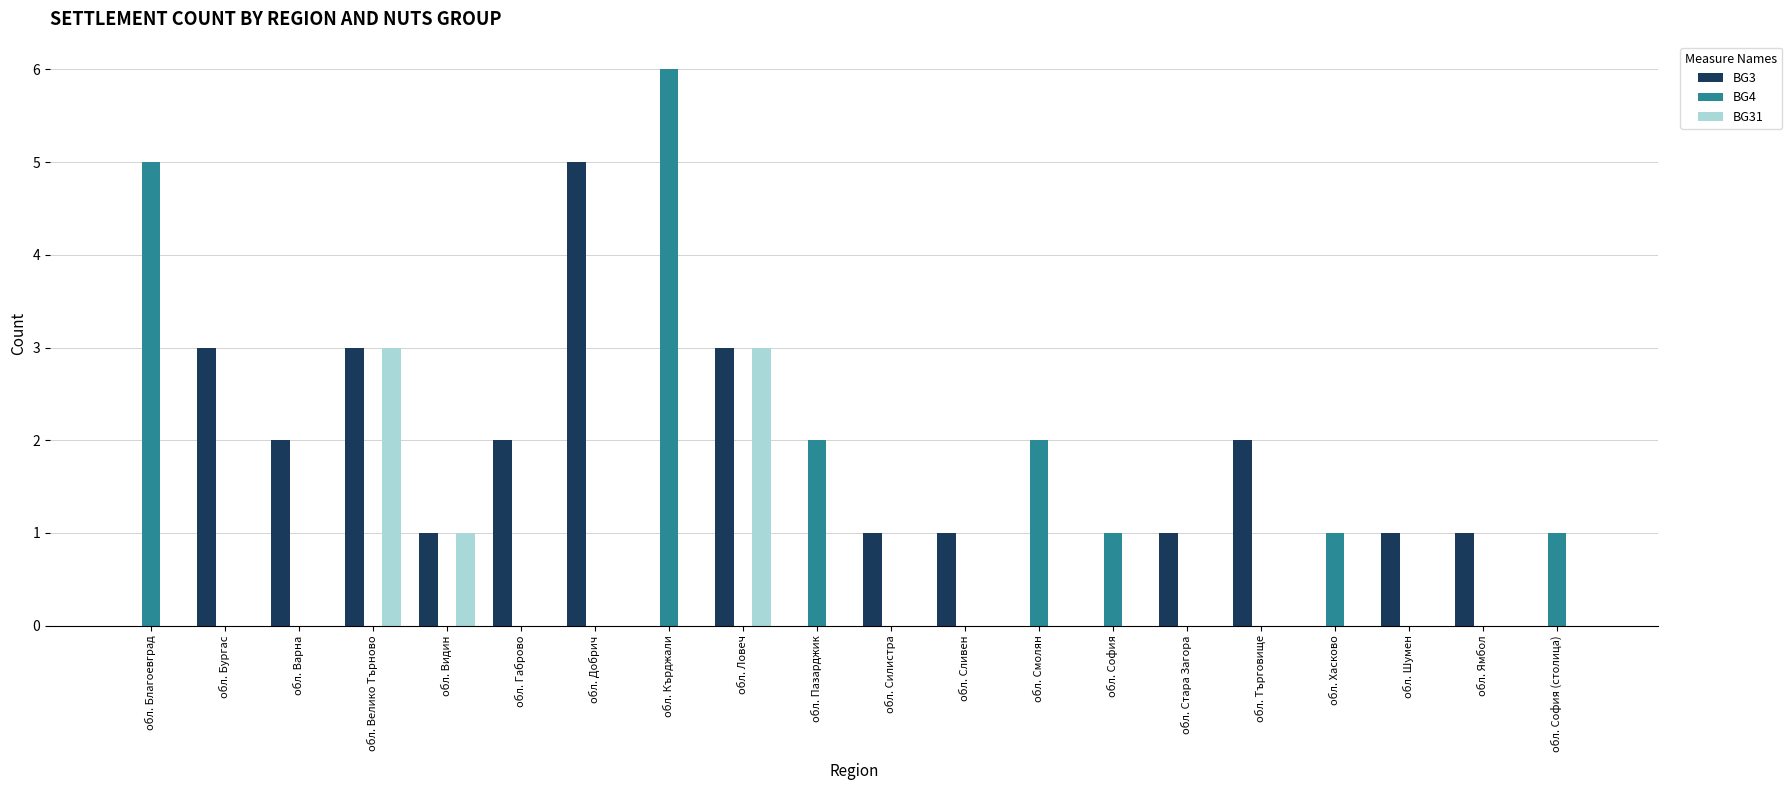

Which series has the largest range (max minus min)?

BG4